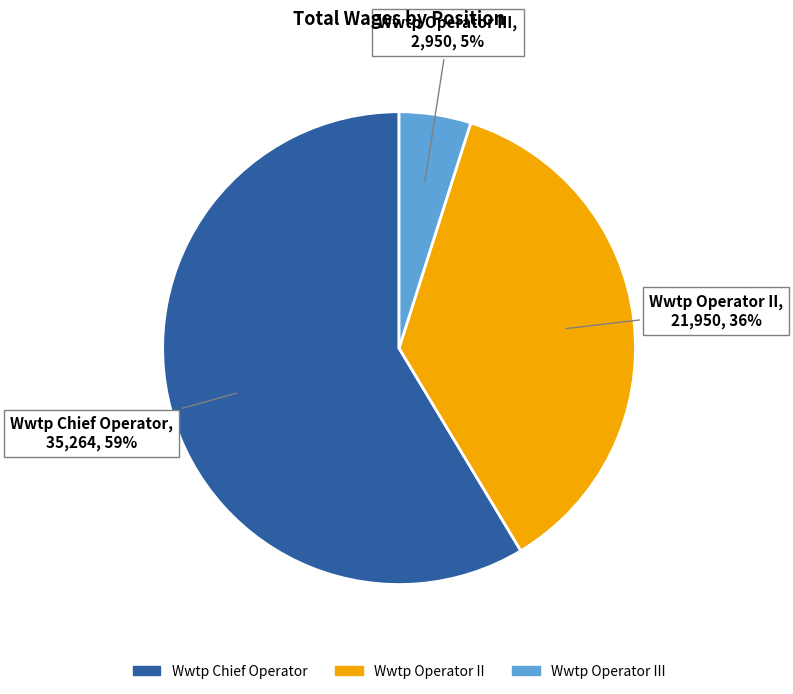

Does any single category account for the majority?

Yes